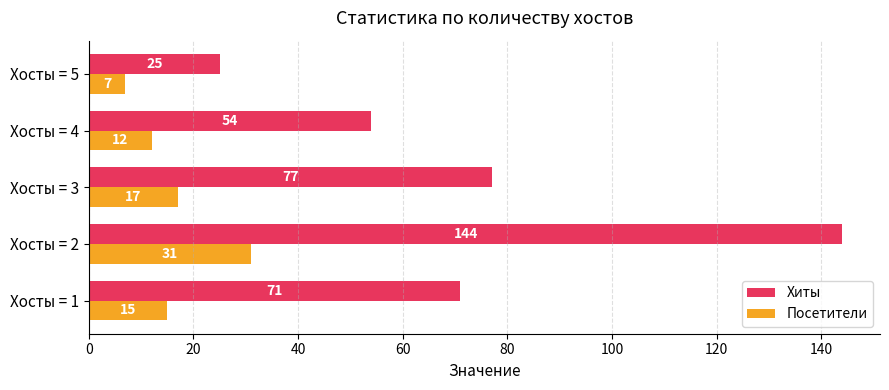

What are all the series names shown in the legend?

Хиты, Посетители